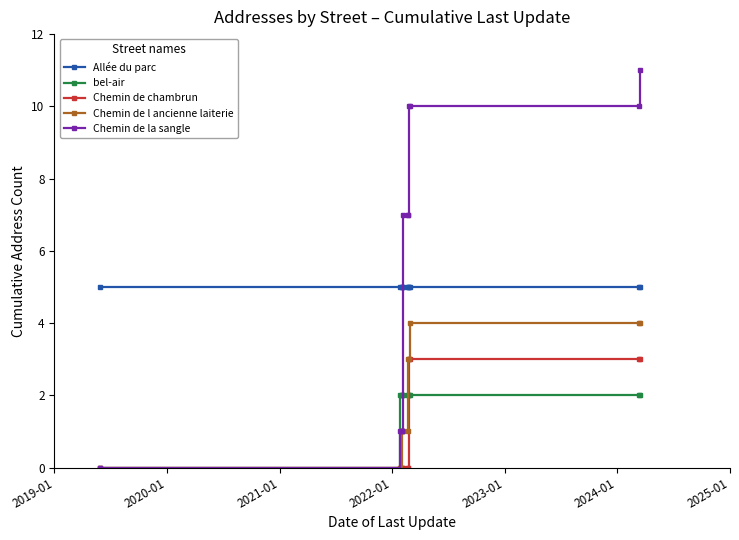

What is the greatest value displayed?

11